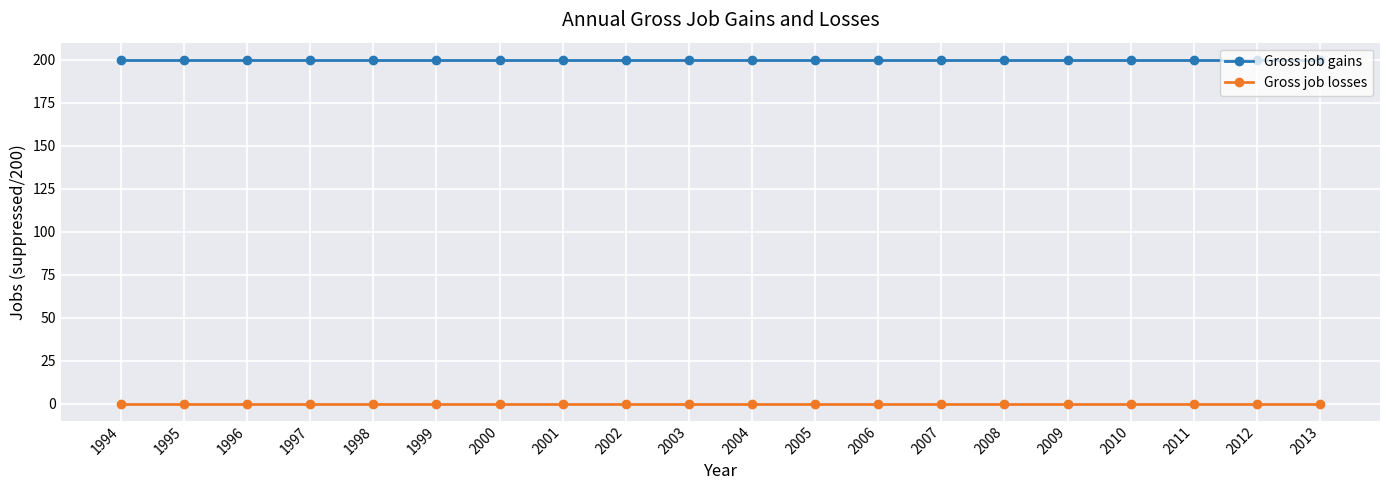

True or false: Gross job losses and Gross job gains cross at least once.

False